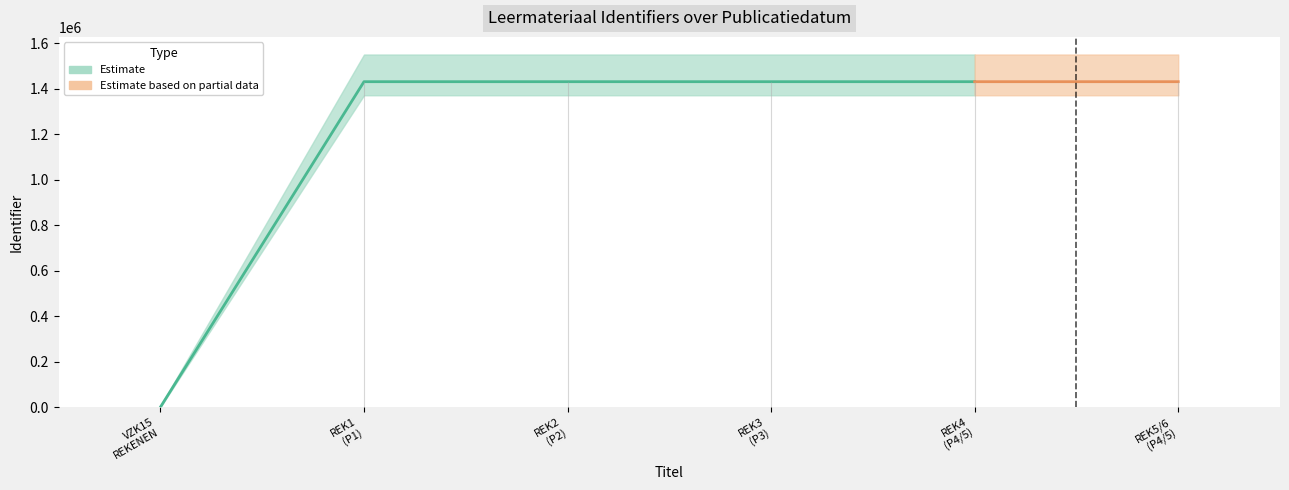

Which label corresponds to the largest value in the chart?

REK5/6 (P4/5) Examenvoorbereiding